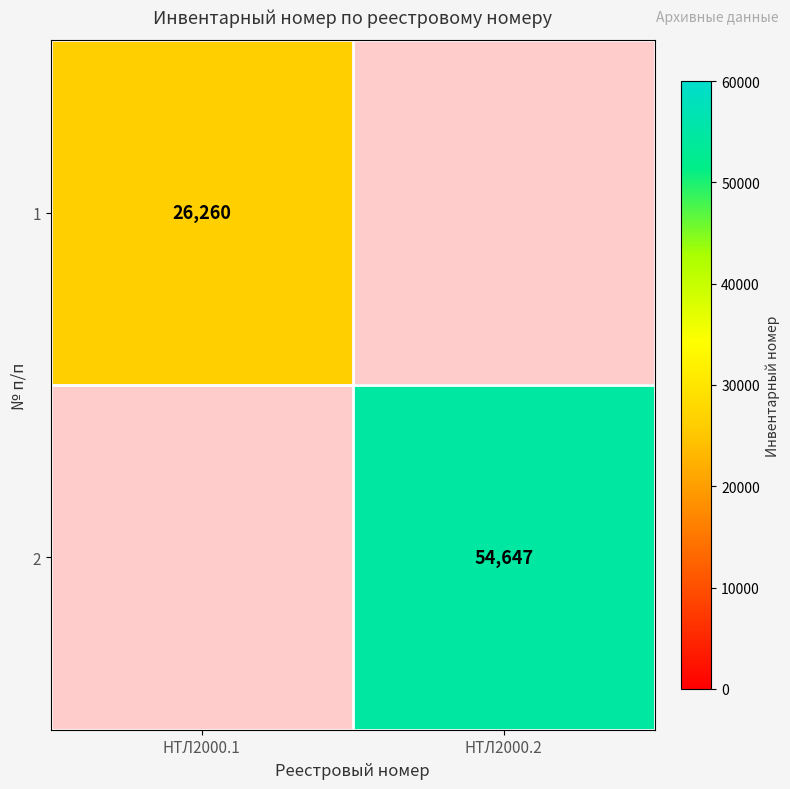

Which label corresponds to the smallest value in the chart?

НТЛ2000.1